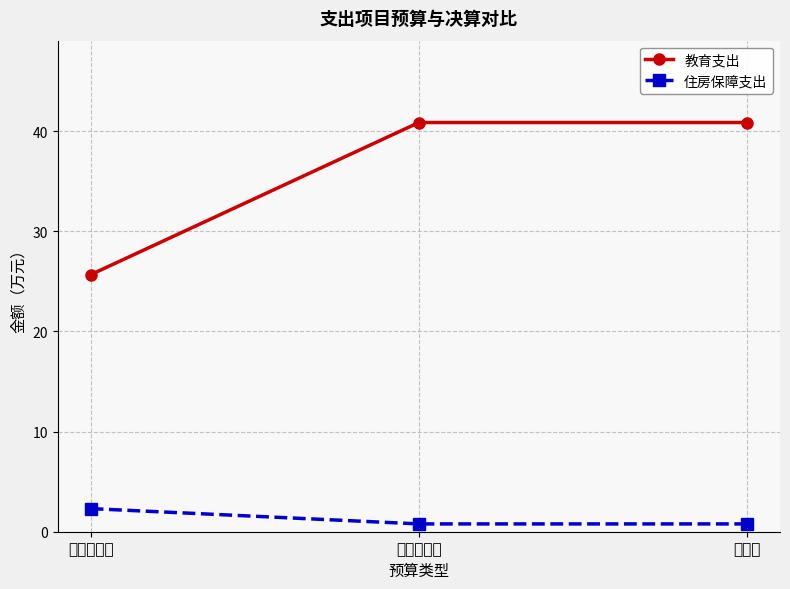

Reading right to left, list all the values displayed in this chart.

教育支出: 40.9	40.9	25.7
住房保障支出: 0.8	0.8	2.3